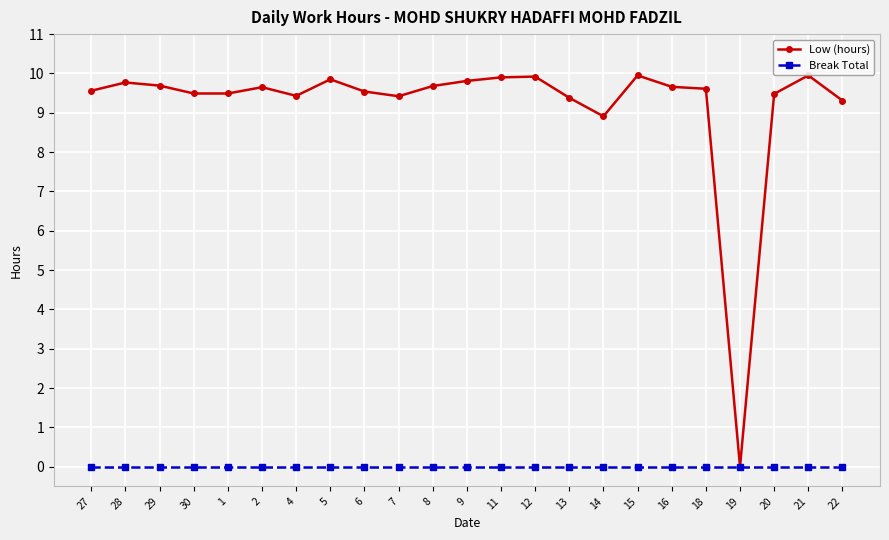

Which series has the largest total across all categories?

Low (hours)